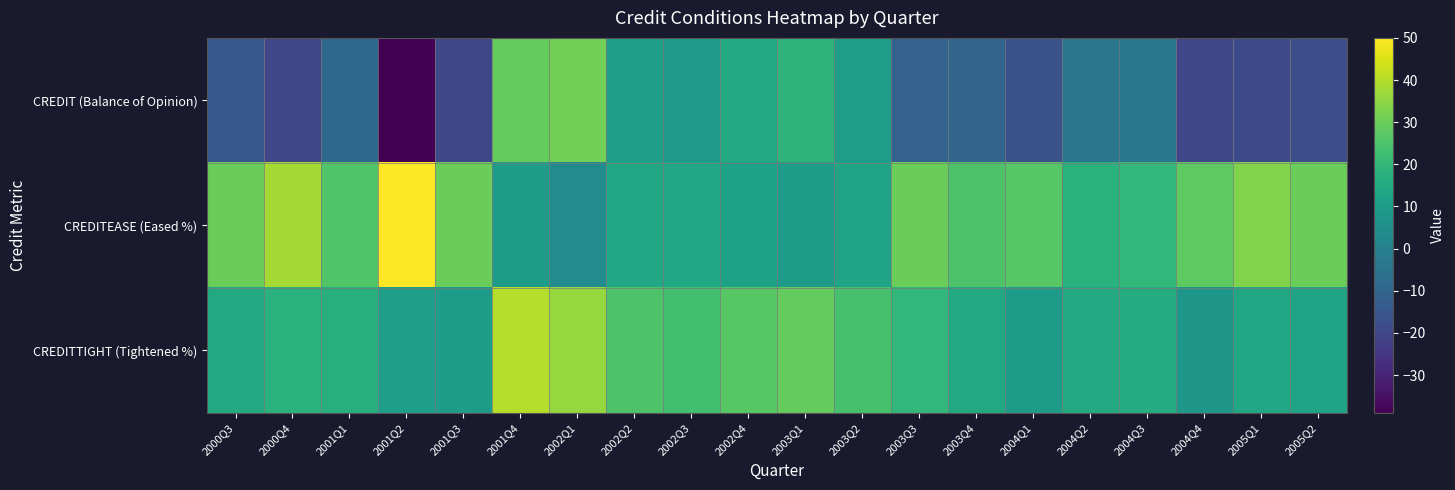

At which category is the sum across all series the highest?

2001Q4